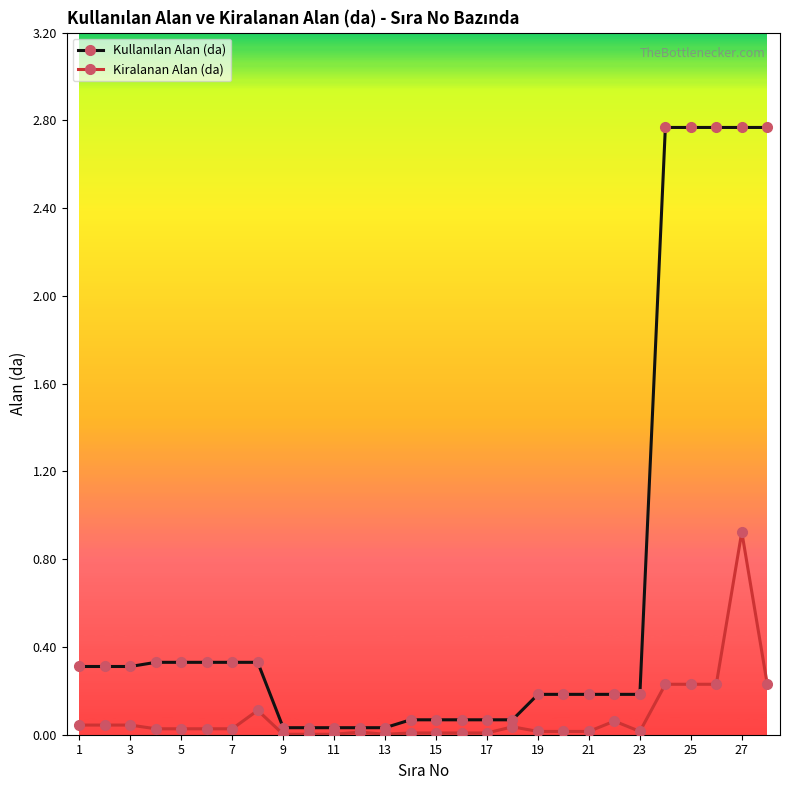

What is the highest value of the Kiralanan Alan (da) series?

0.9